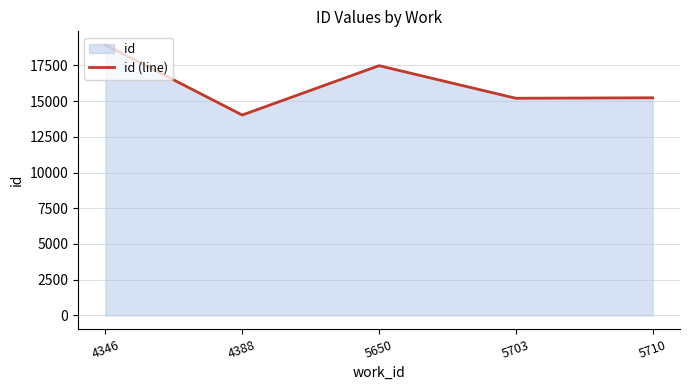

Rank the categories by value from lowest to highest.

4388, 5703, 5710, 5650, 4346